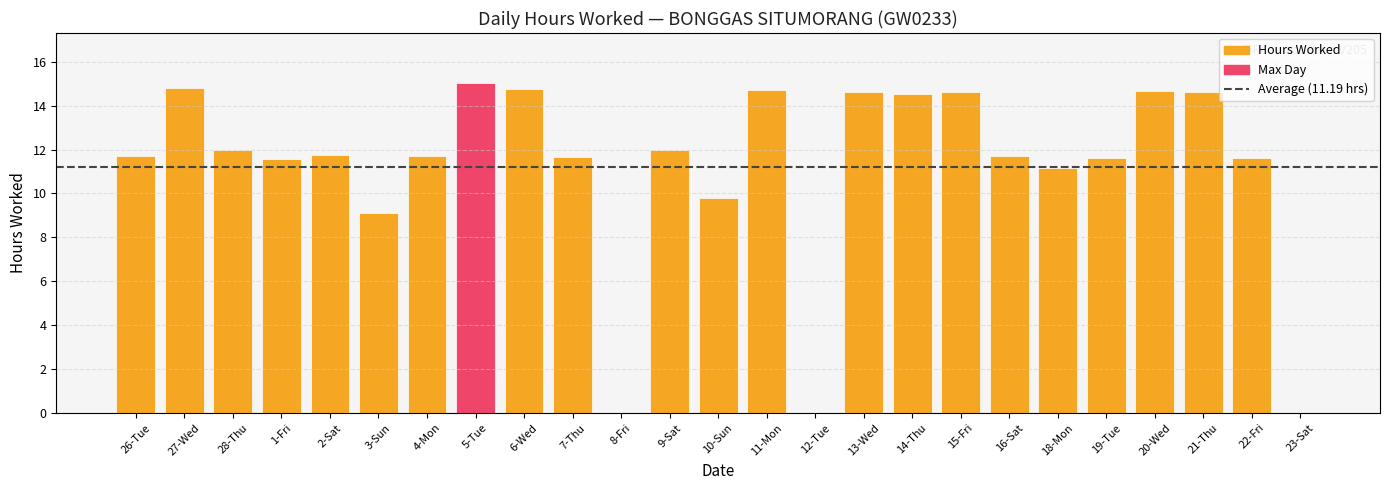

Read the value at 22-Fri.

11.6